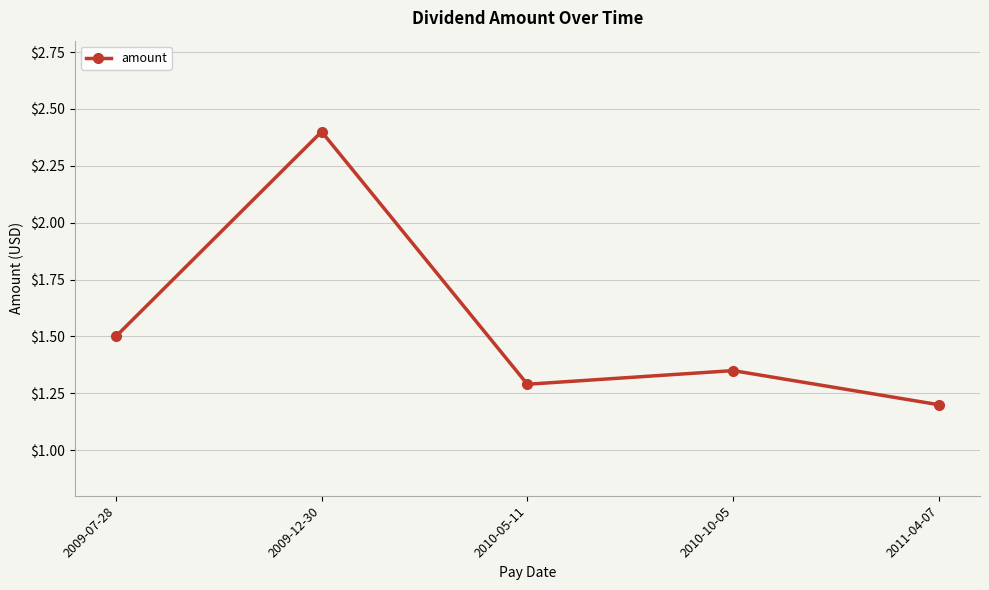

Which category has the lowest value across all series?

2011-04-07